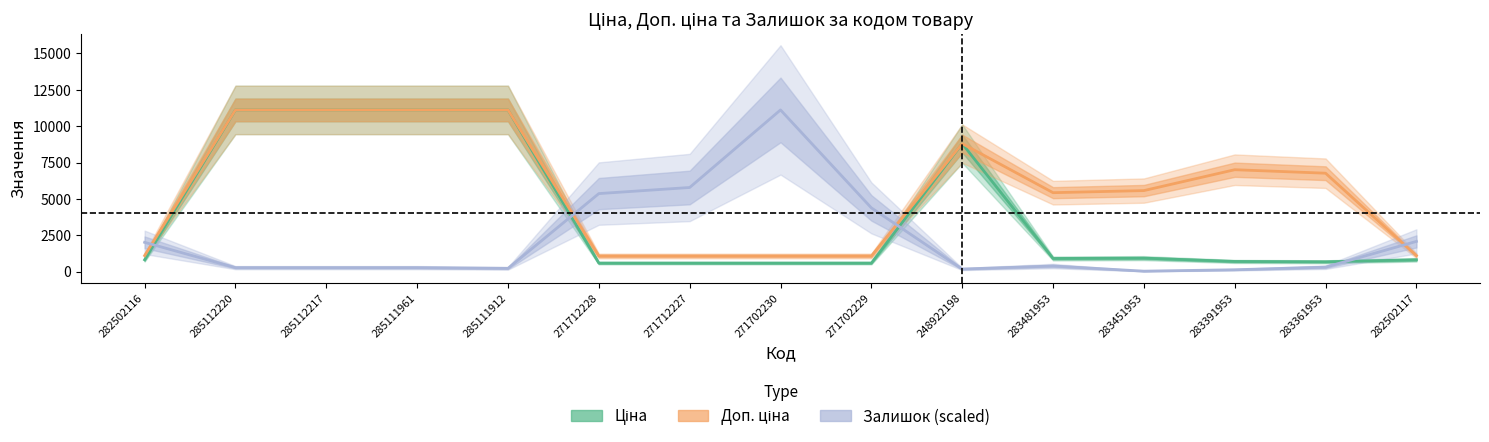

Is it true that Залишок (scaled) equals 5363.5 at 271712228?

True